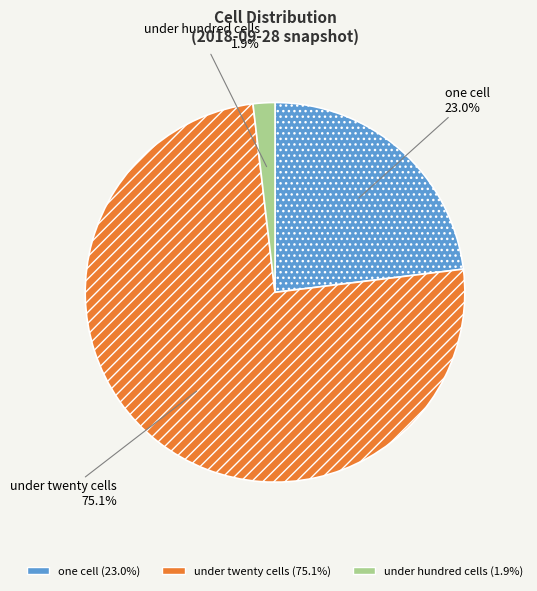

Is there a majority slice in this chart?

Yes